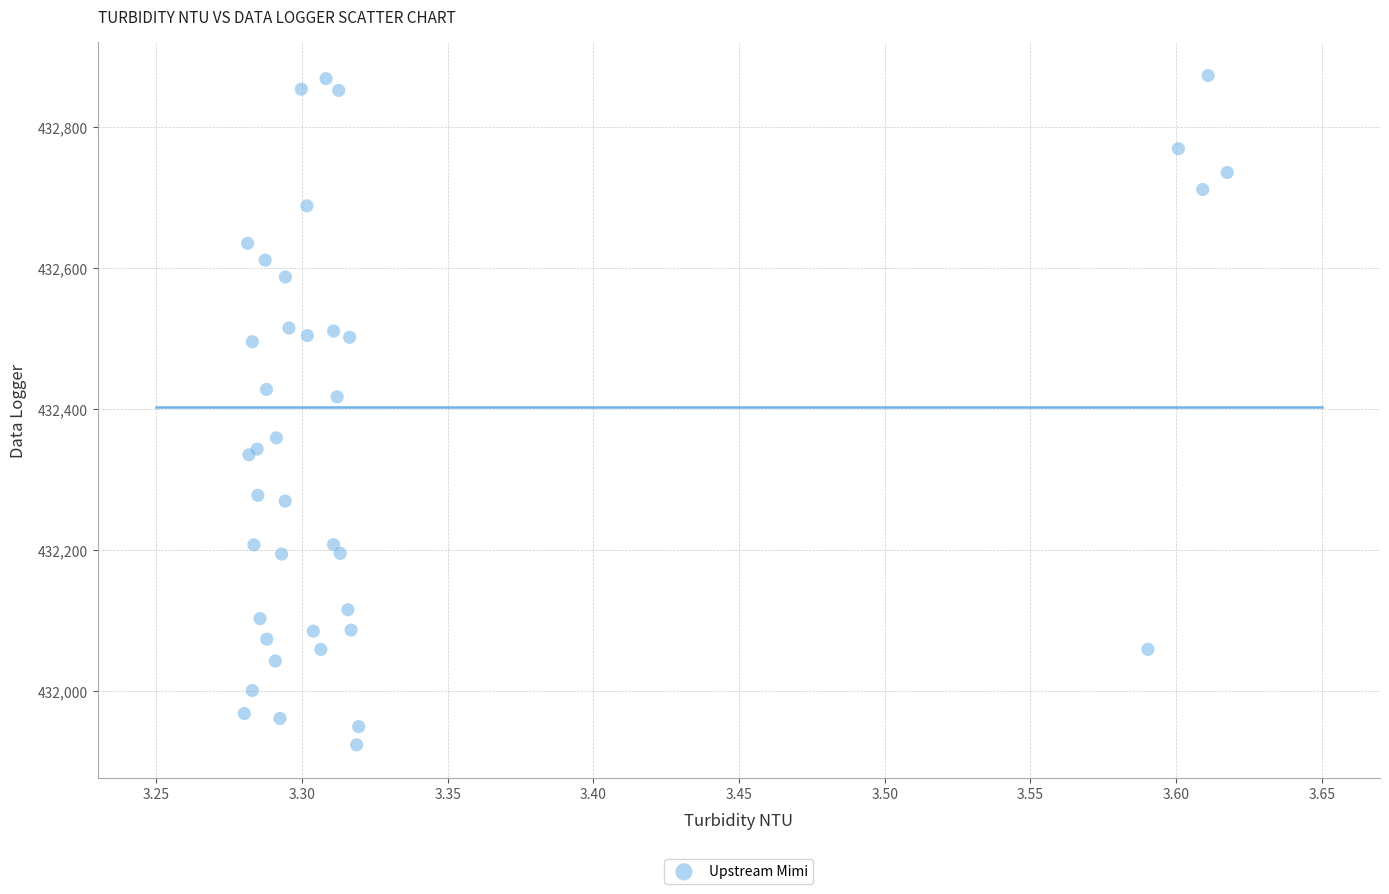

What Y value in the scatter plot is closest to 432398?

432417.2